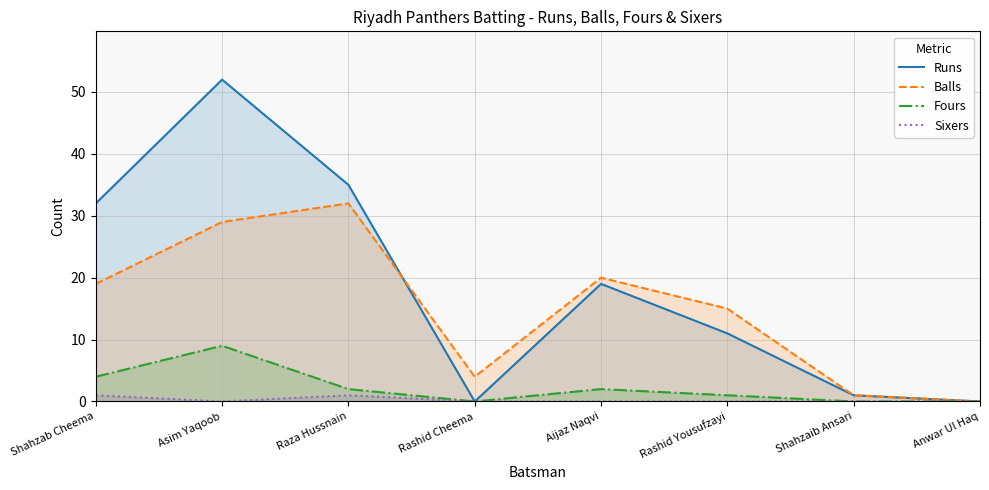

True or false: Runs has a value of 52 at Shahzab Cheema.

False